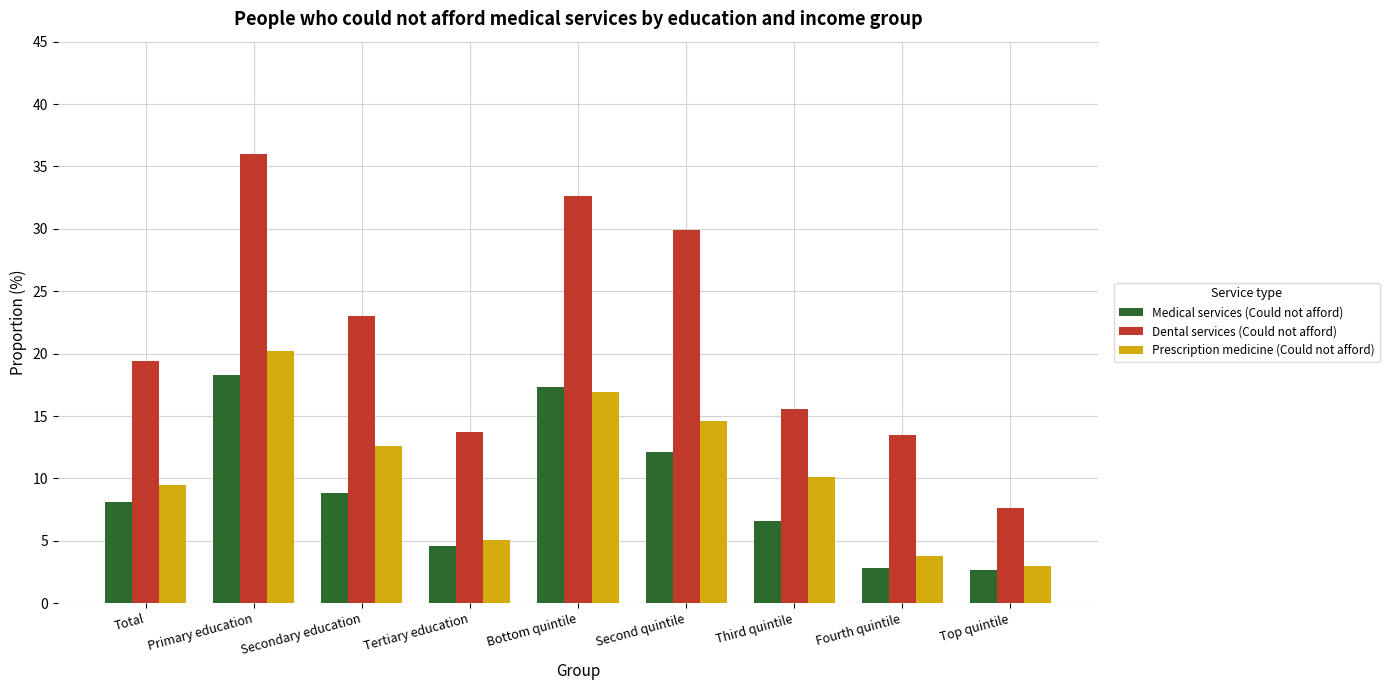

At which label does Prescription medicine (Could not afford) first exceed 10?

Primary education